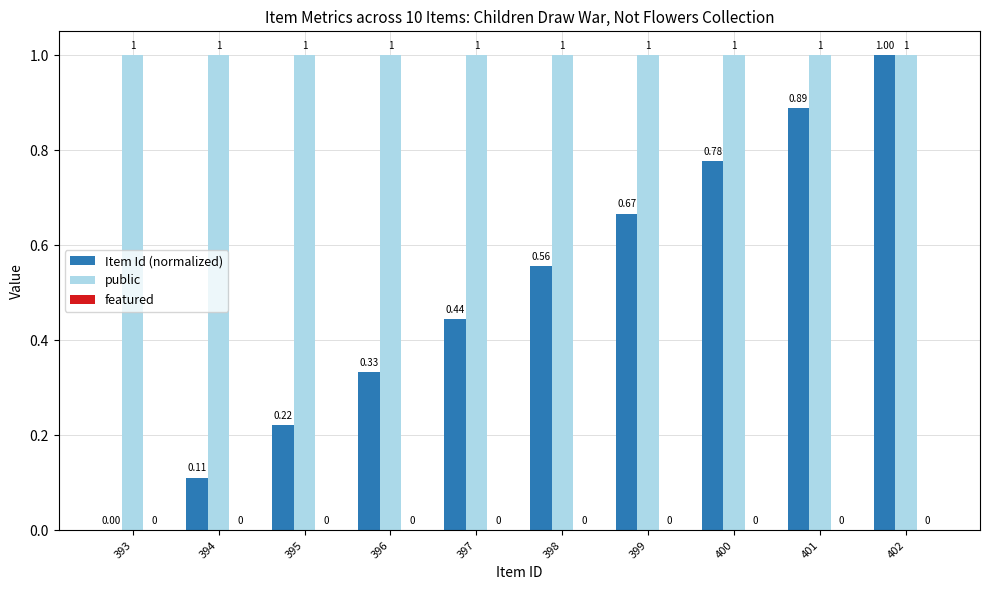

Which series has the largest total across all categories?

public